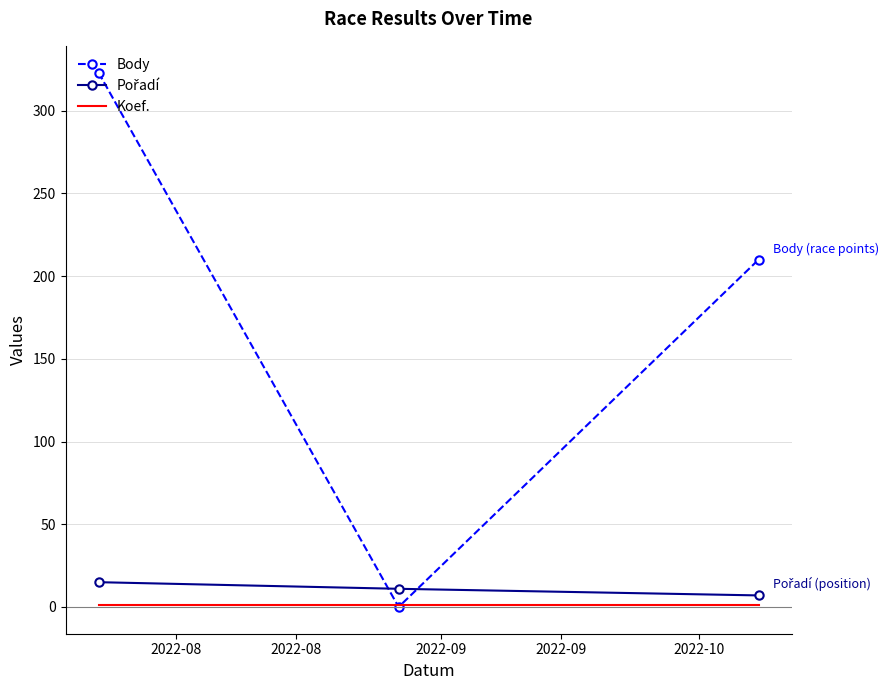

Which series has the largest total across all categories?

Body